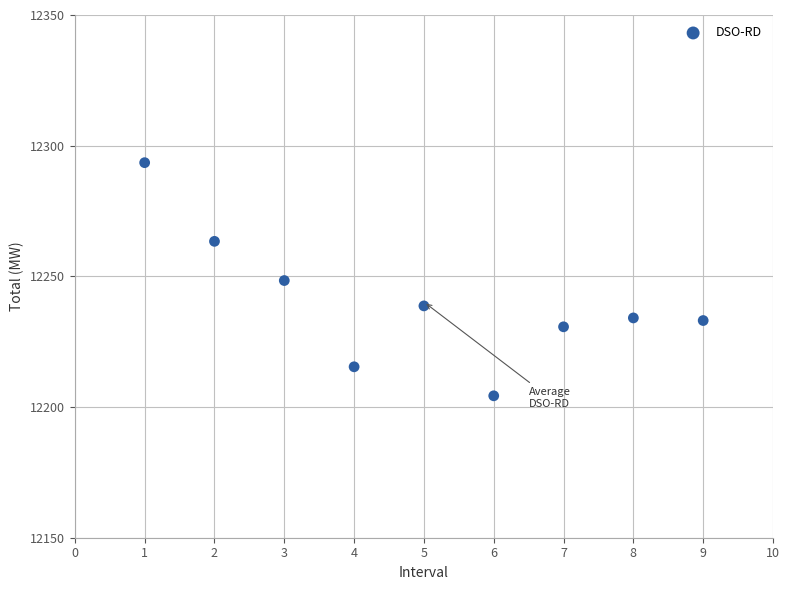

What is the average Y value?

12240.2